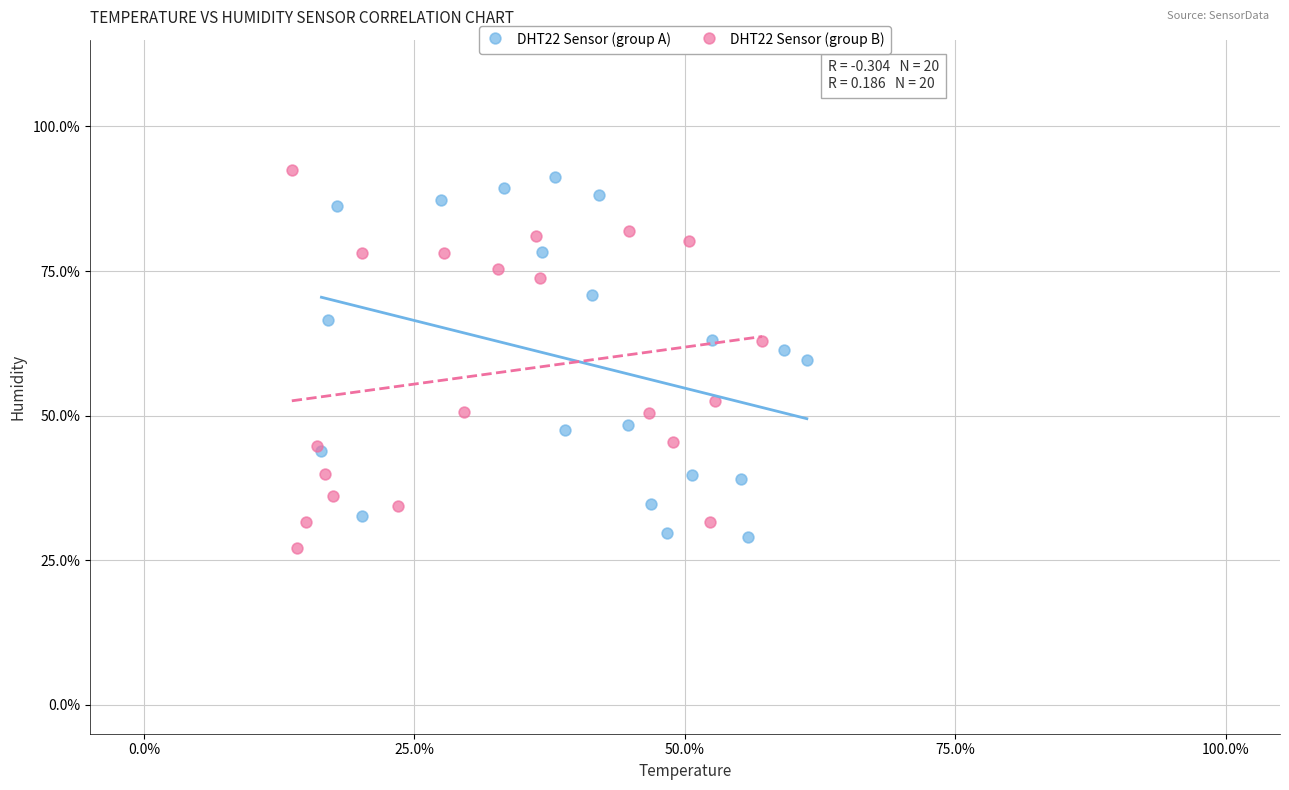

Which series reaches the maximum Y coordinate?

DHT22 Sensor (group B)